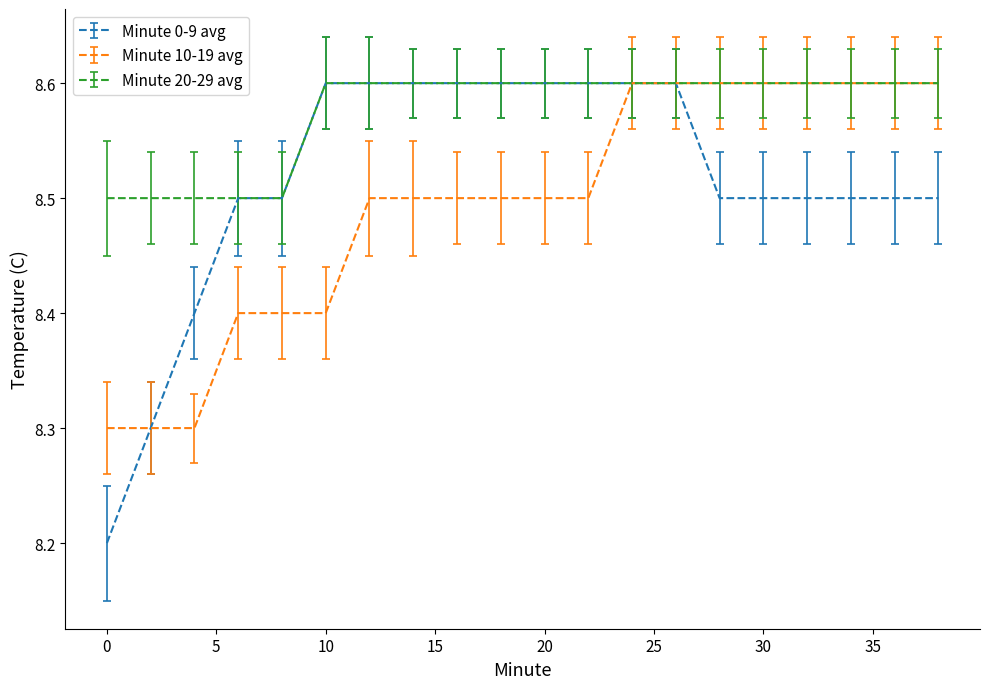

Count the number of data series in this chart.

3